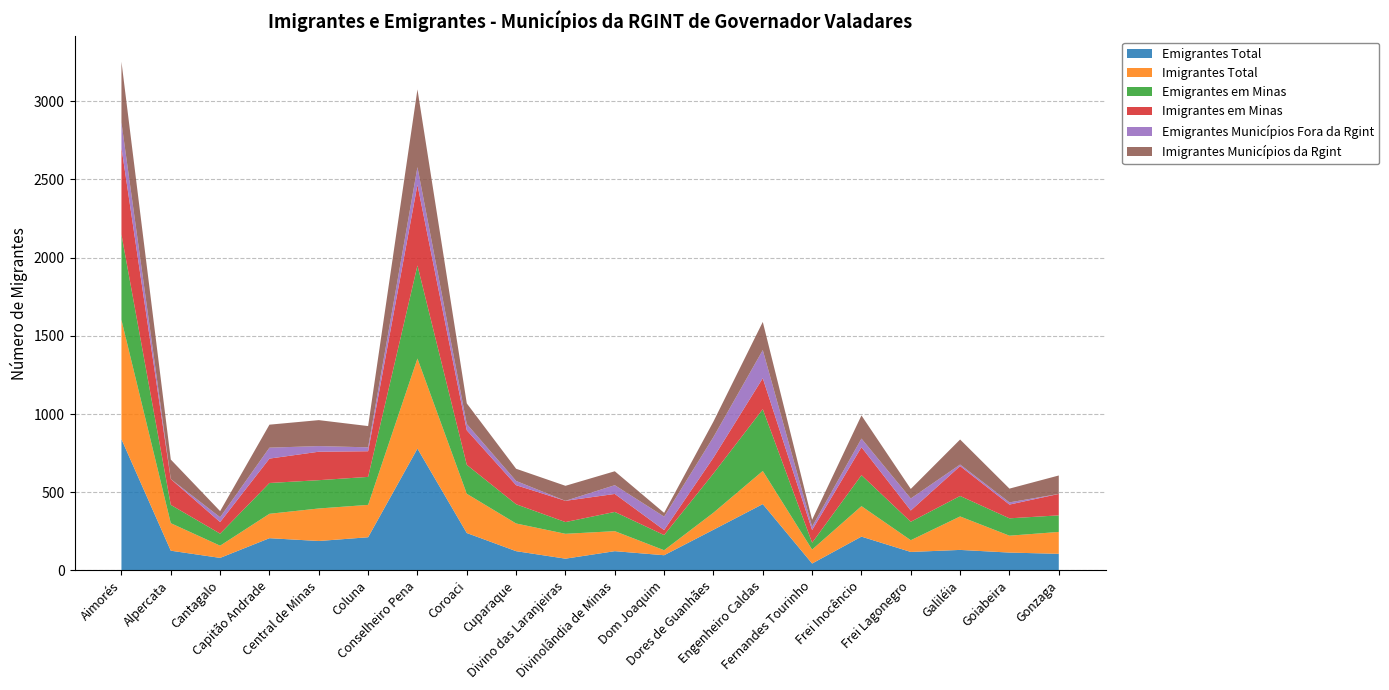

Reading right to left, transcribe all the data shown in this chart.

Emigrantes Total: 106	114	131	118	216	44	424	260	97	123	75	123	239	779	212	188	206	80	126	839
Imigrantes Total: 140	108	214	75	195	89	212	109	32	128	159	177	251	576	207	208	156	78	176	763
Emigrantes em Minas: 106	111	131	118	198	44	395	251	97	123	75	123	185	595	179	181	197	77	117	546
Imigrantes em Minas: 137	88	191	72	179	81	198	101	32	115	136	122	221	516	164	182	156	74	165	555
Emigrantes Municípios Fora da Rgint: 0	14	10	77	55	22	180	132	86	56	0	27	40	113	25	36	70	31	0	161
Imigrantes Municípios da Rgint: 118	88	160	61	148	44	180	99	24	89	96	78	132	497	136	166	147	39	125	389